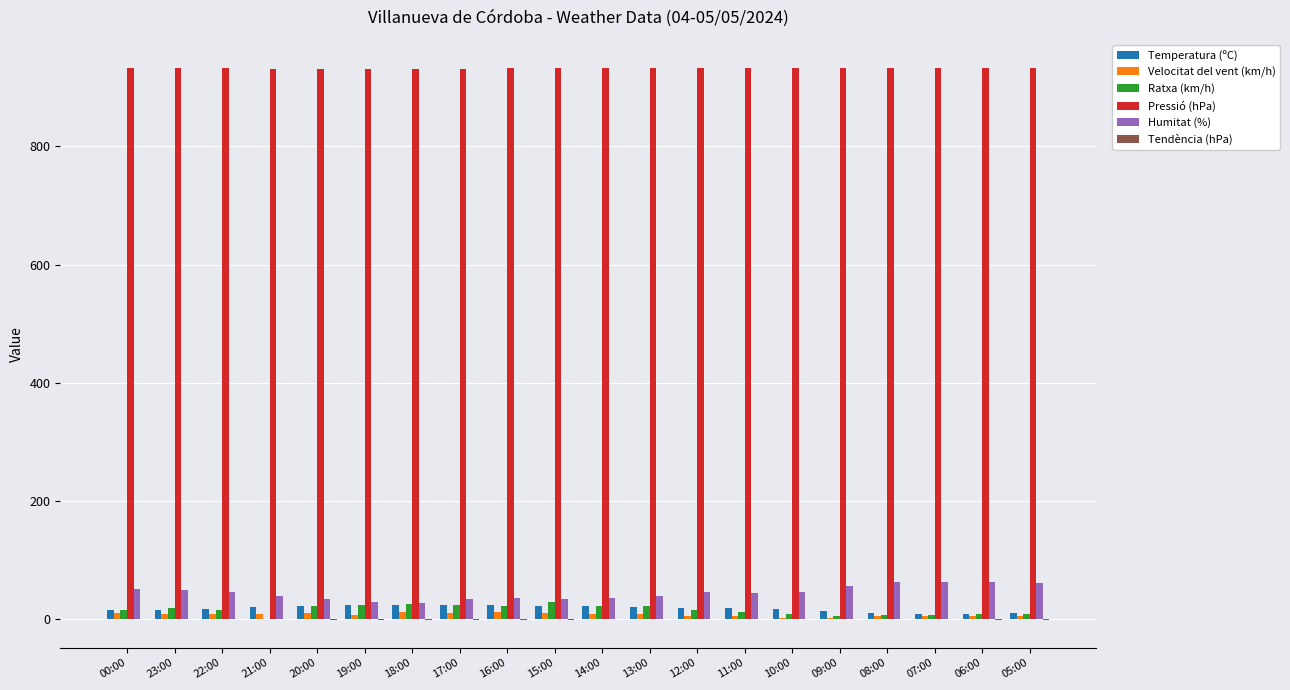

How many categories are shown in the chart?

20